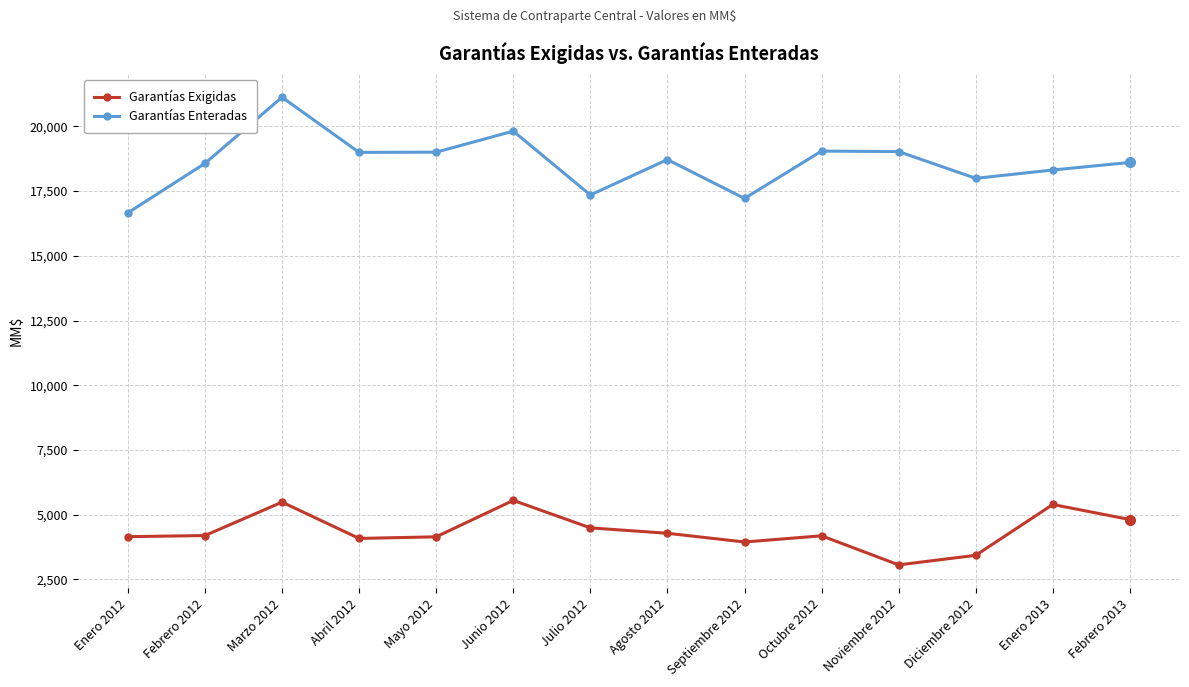

How many data points does each series have?

14